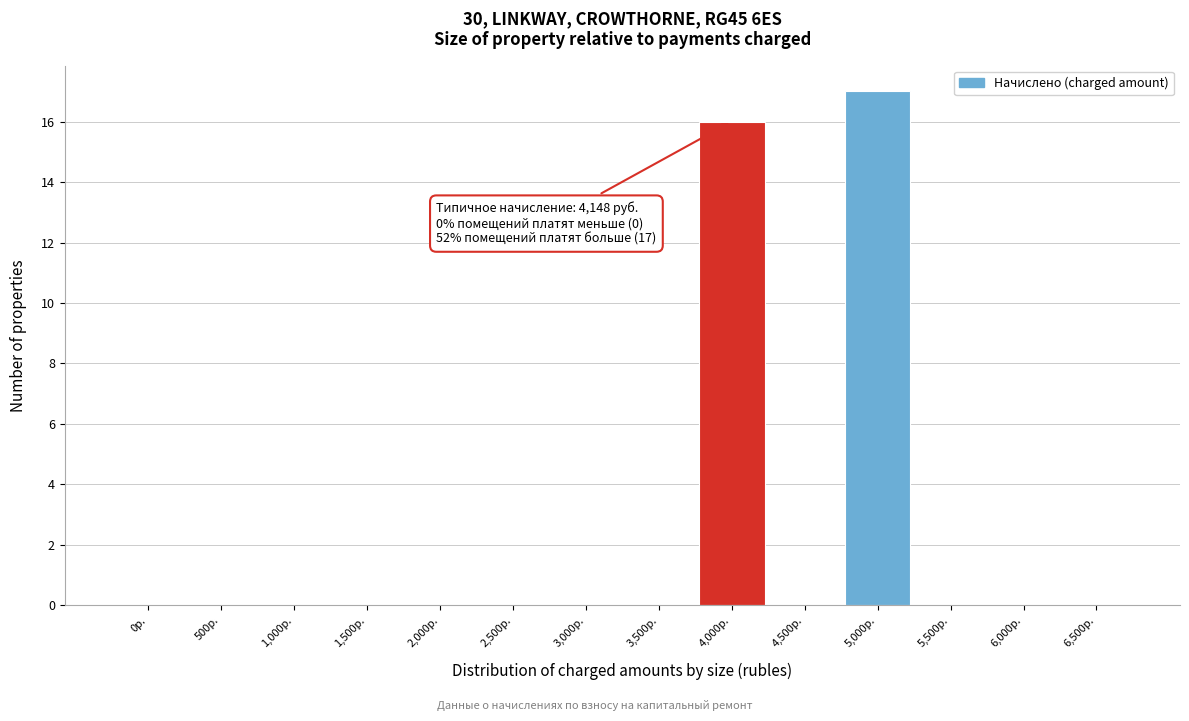

Reading right to left, extract all data points from this chart.

6,500р.=0	6,000р.=0	5,500р.=0	5,000р.=17	4,500р.=0	4,000р.=16	3,500р.=0	3,000р.=0	2,500р.=0	2,000р.=0	1,500р.=0	1,000р.=0	500р.=0	0р.=0